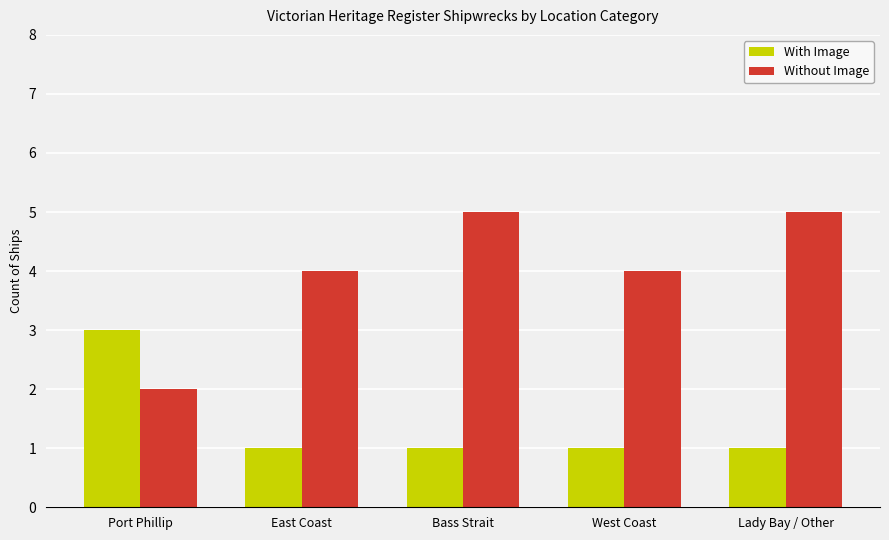

Reading left to right, what are all the values shown in this chart?

With Image: Port Phillip=3	East Coast=1	Bass Strait=1	West Coast=1	Lady Bay / Other=1
Without Image: Port Phillip=2	East Coast=4	Bass Strait=5	West Coast=4	Lady Bay / Other=5